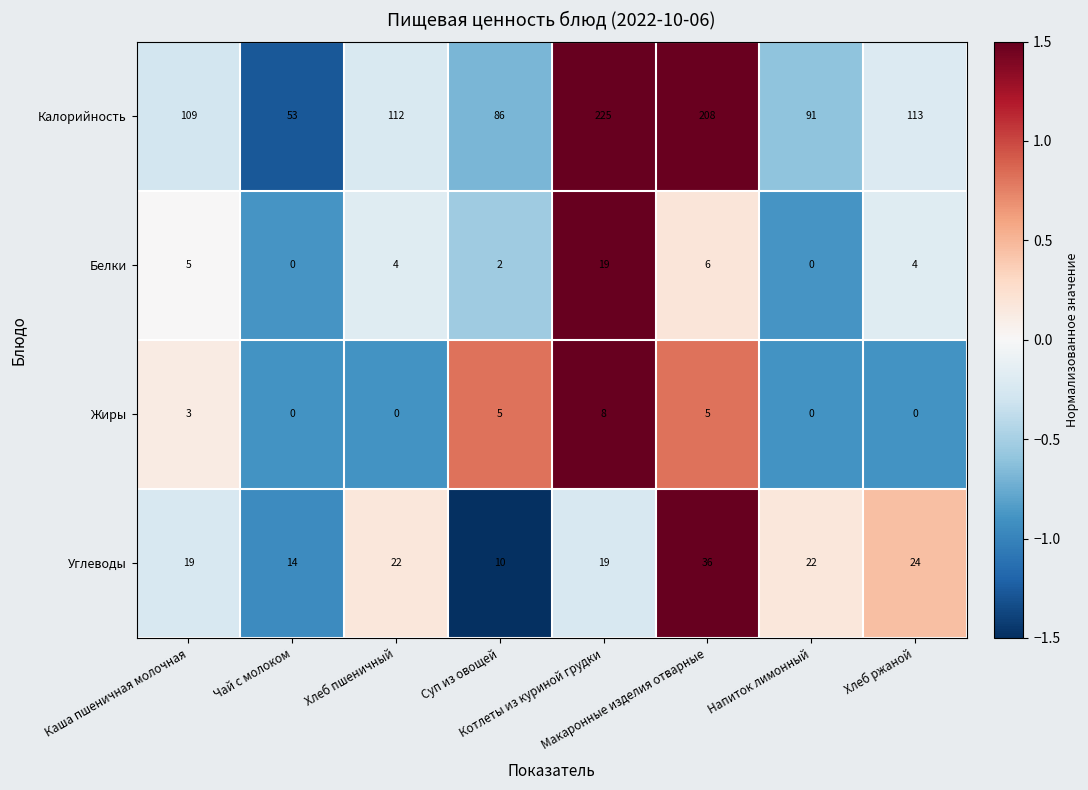

What is the maximum value for Углеводы?

36